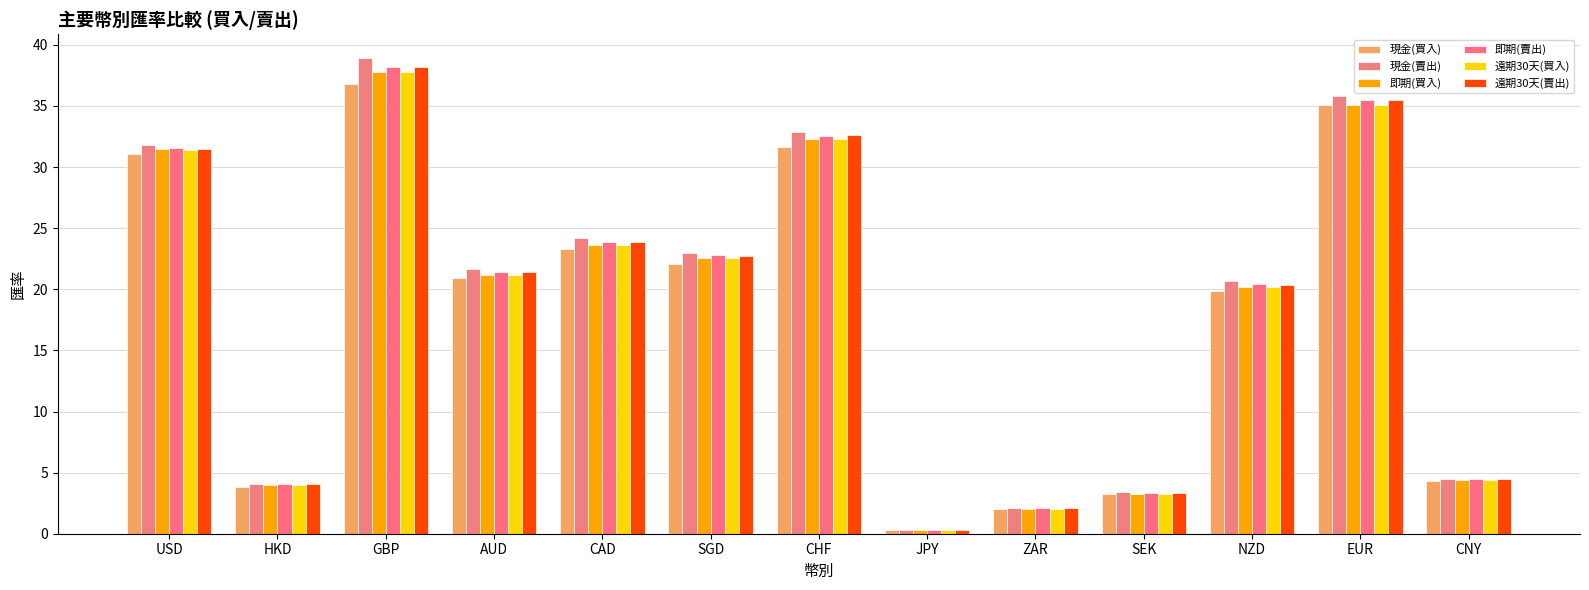

What position from the right is CAD?

9